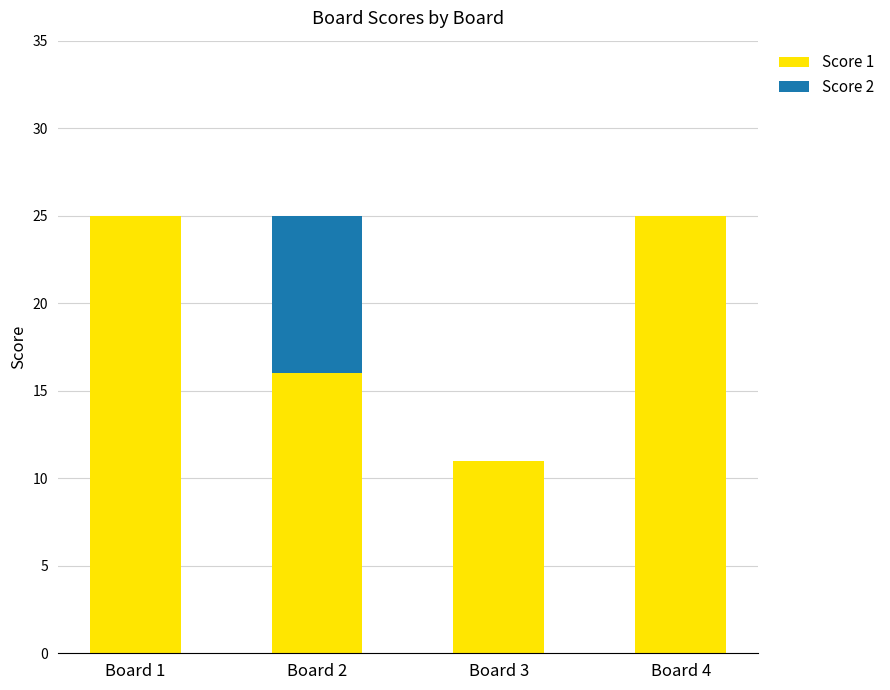

Reading left to right, what are the values for Score 1?

Board 1=25	Board 2=16	Board 3=11	Board 4=25